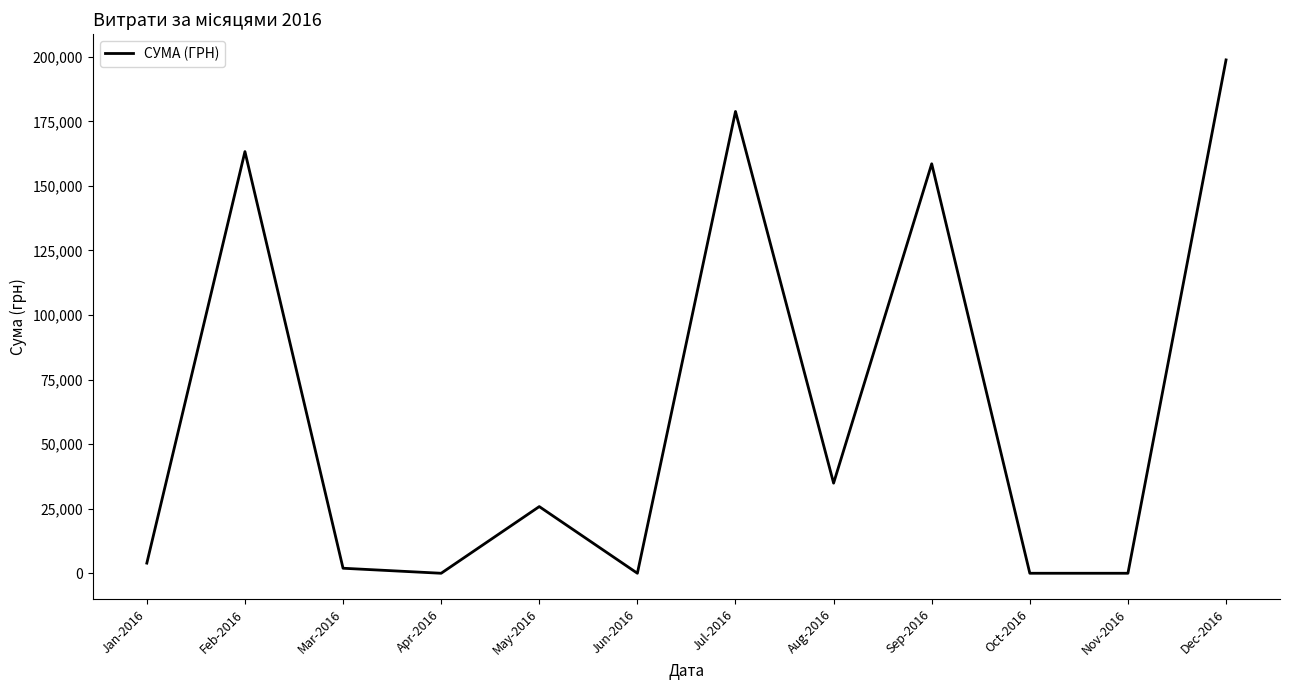

What is the difference between the values at Dec-2016 and Feb-2016?

35501.0